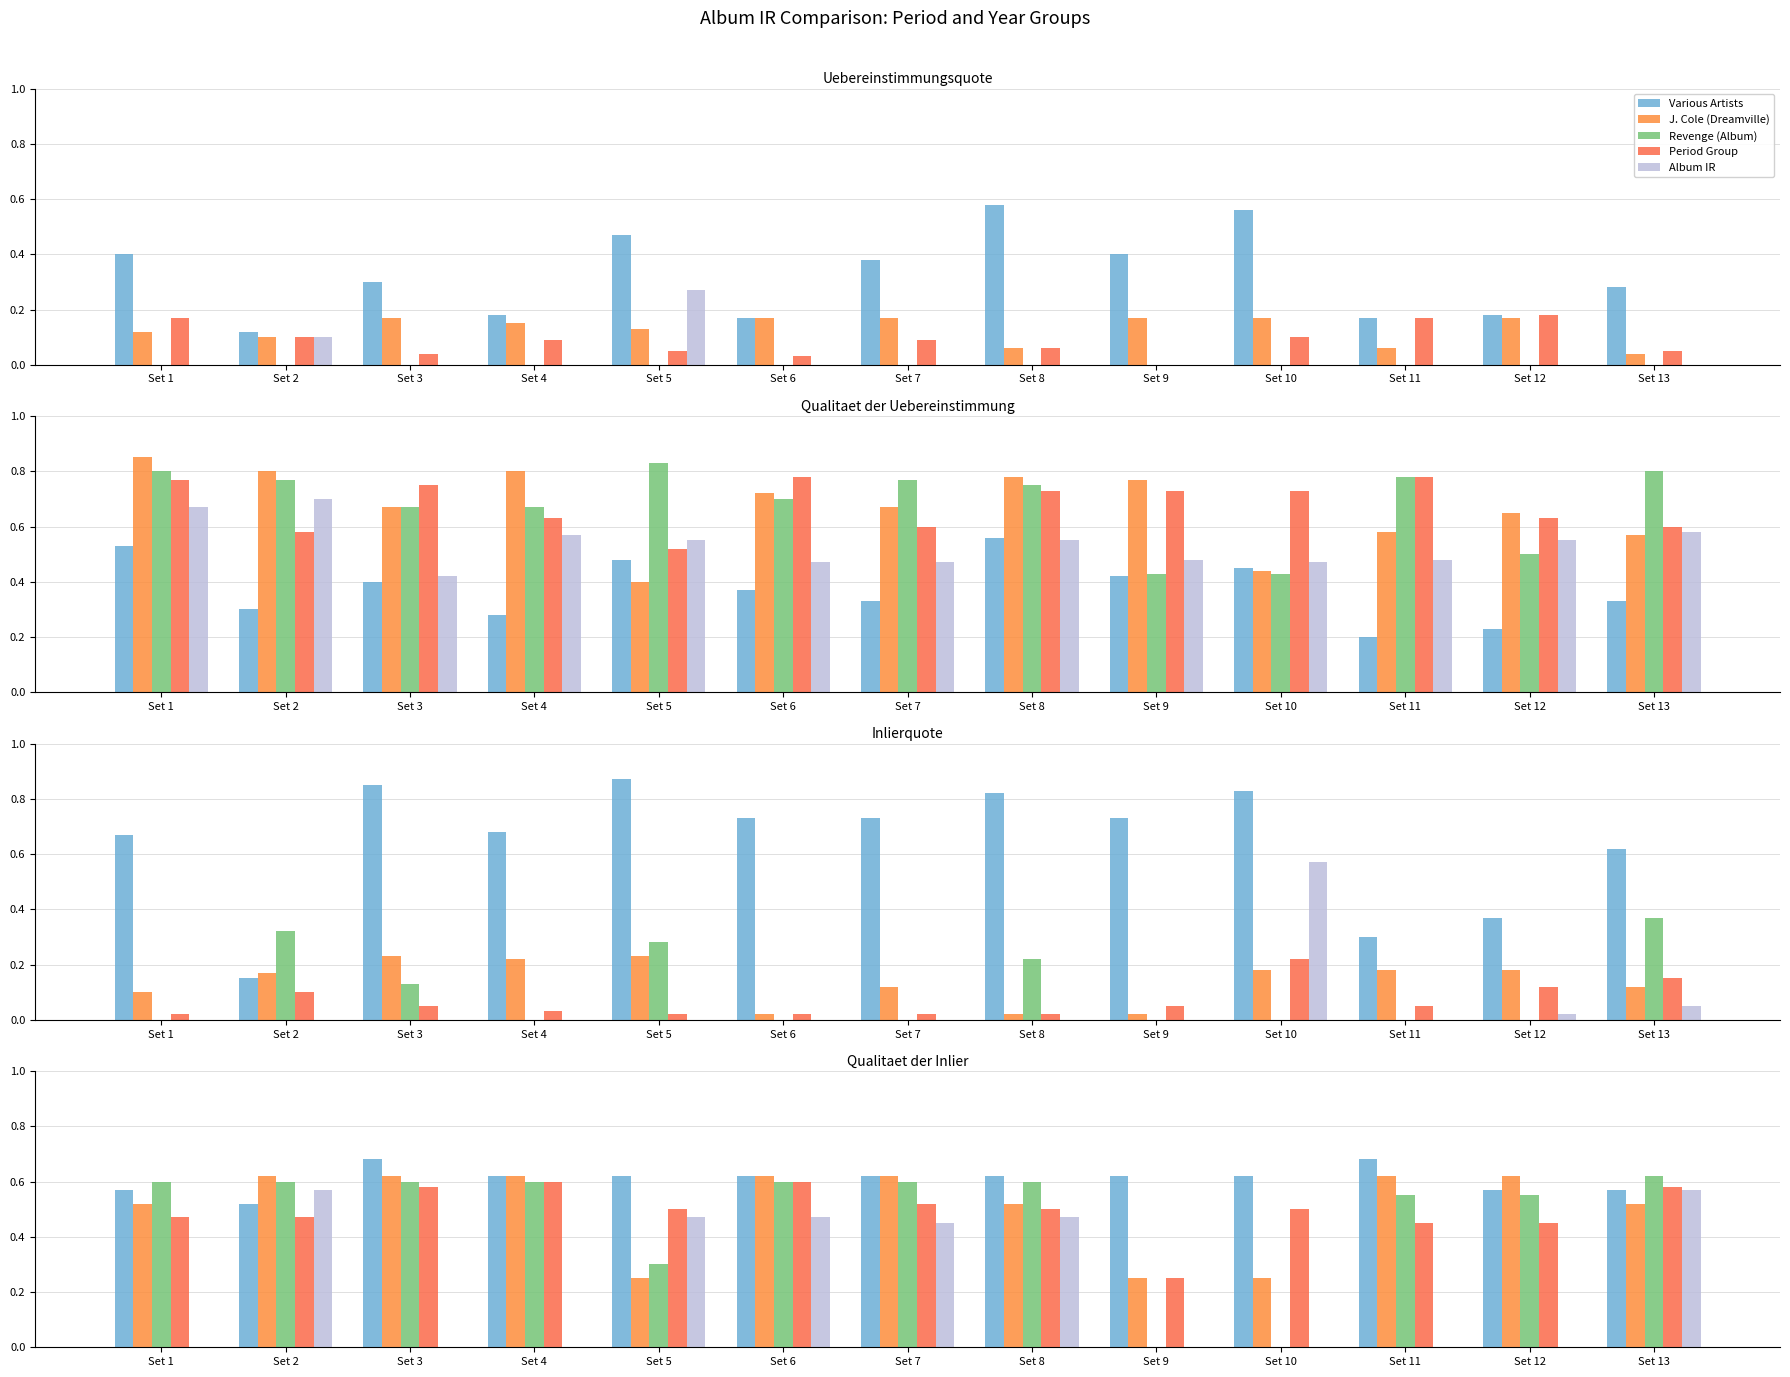

How many positive values does the Album IR series have?

6